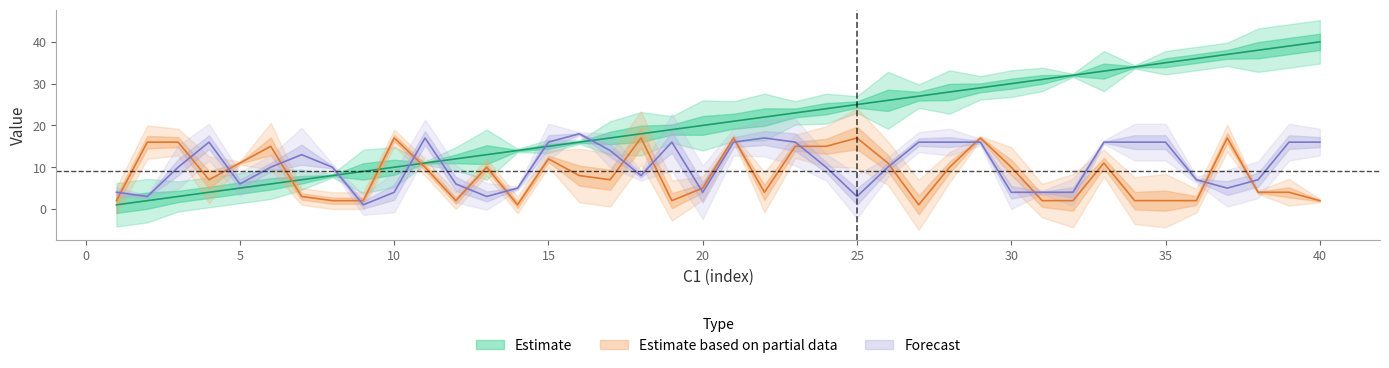

What is the difference between the second highest and second lowest values in the C5 series?

16